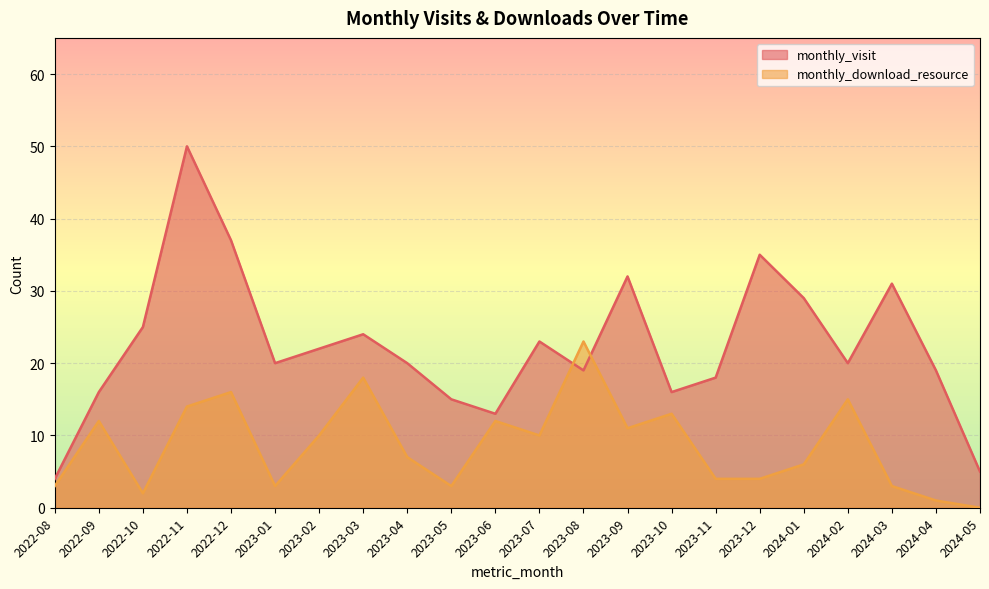

Reading right to left, extract all data points from this chart.

monthly_visit: 5	19	31	20	29	35	18	16	32	19	23	13	15	20	24	22	20	37	50	25	16	4
monthly_download_resource: 0	1	3	15	6	4	4	13	11	23	10	12	3	7	18	10	3	16	14	2	12	3